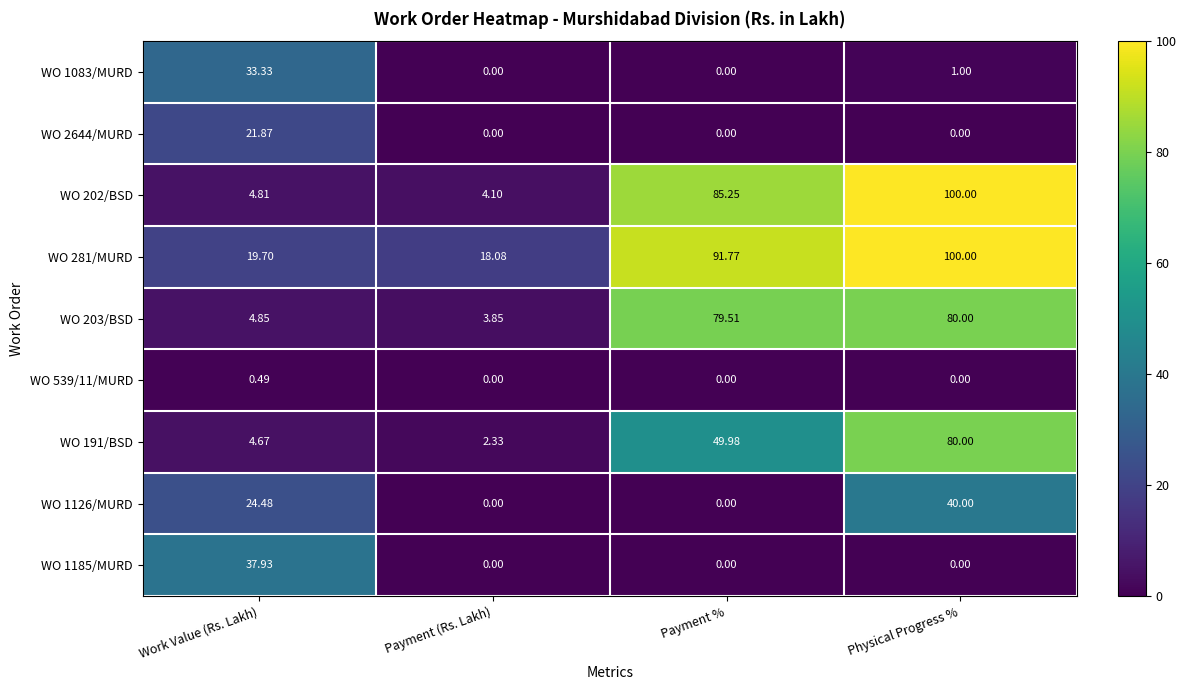

Which series changed the most between Payment (Rs. Lakh) and Payment %?

WO 202/BSD